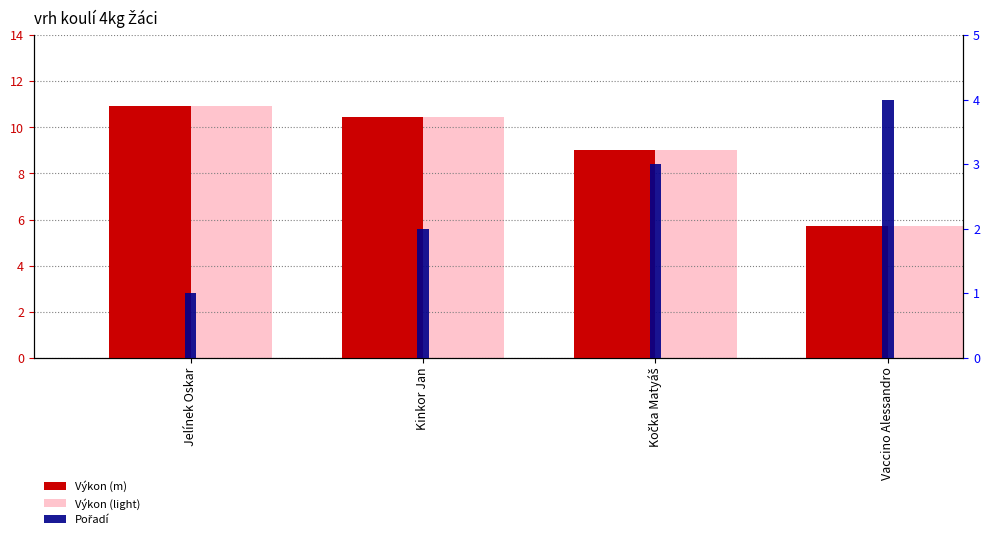

Reading left to right, transcribe all the data shown in this chart.

Výkon (m): 10.9	10.4	9.0	5.7
Výkon (light): 10.9	10.4	9.0	5.7
Pořadí: 1.0	2.0	3.0	4.0